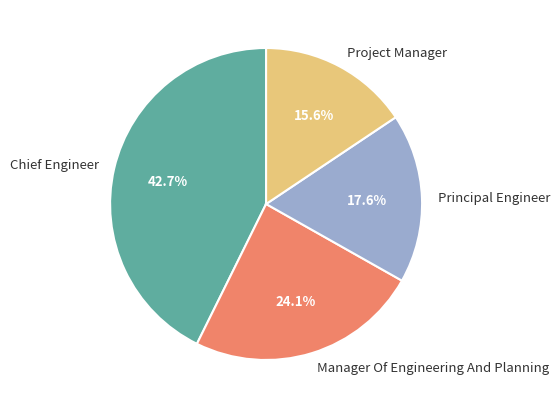

Is it true that Chief Engineer is 43% of the pie?

True